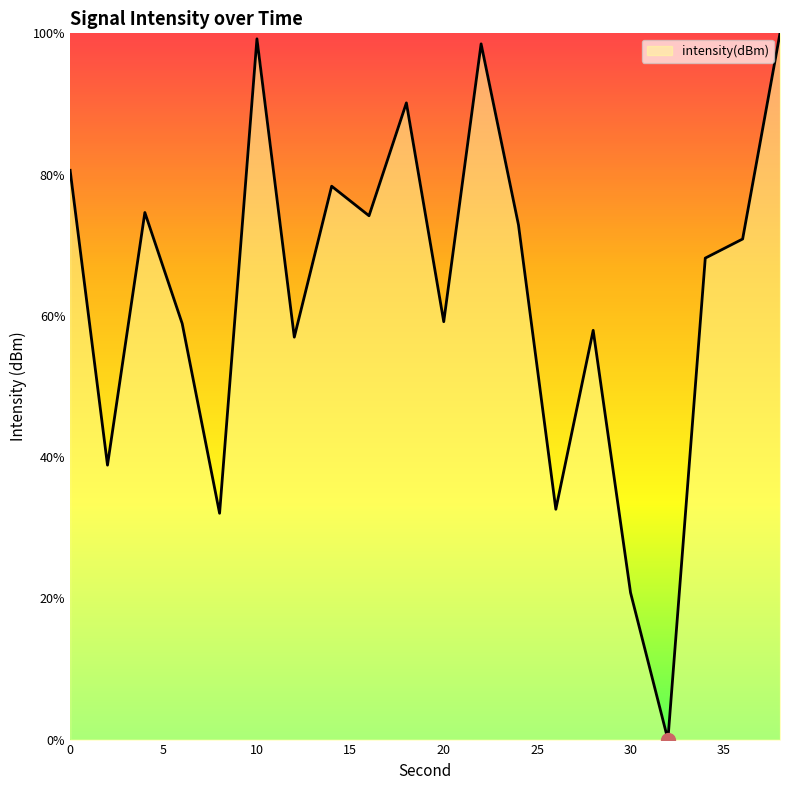

What is the greatest value displayed?

100.0